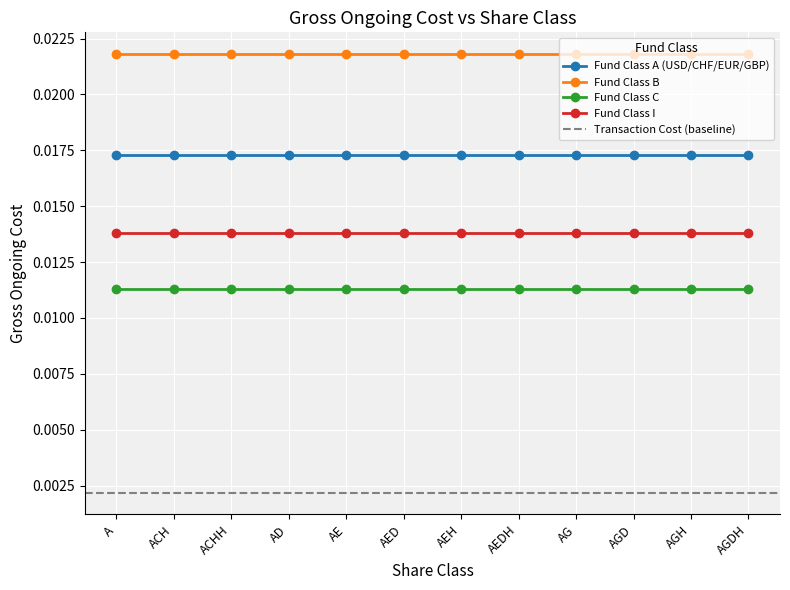

What is the label of the 4th point from the right?

AG